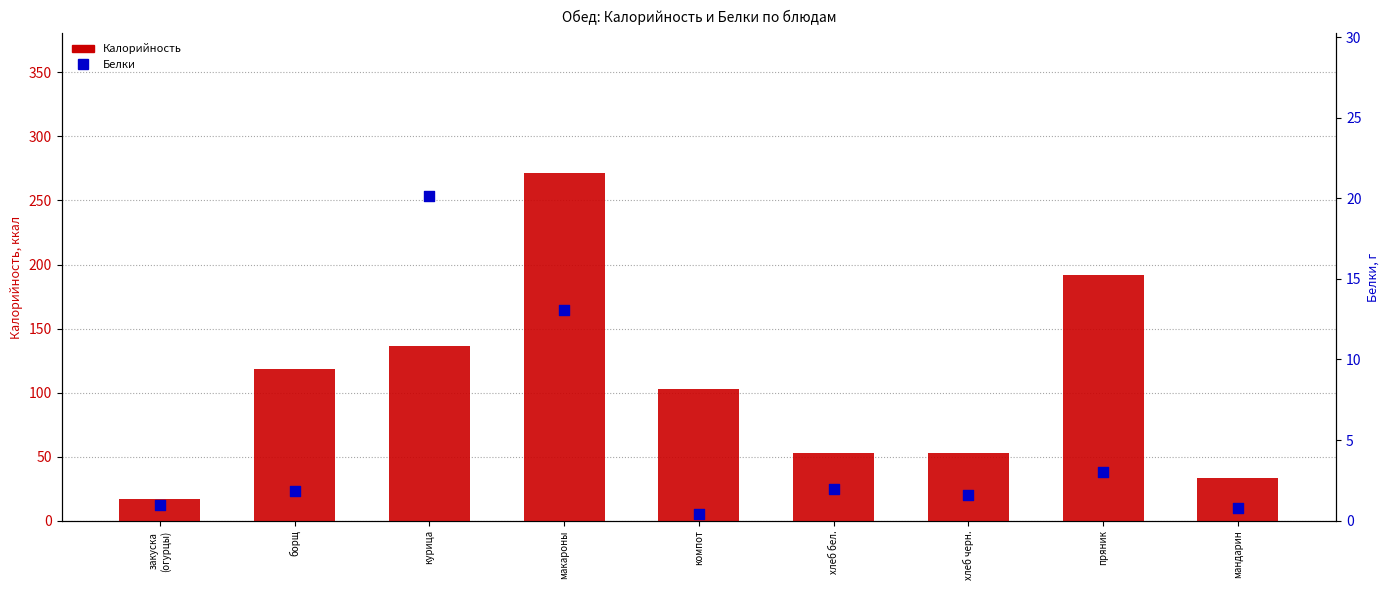

Which series has the widest spread of Y values?

Калорийность